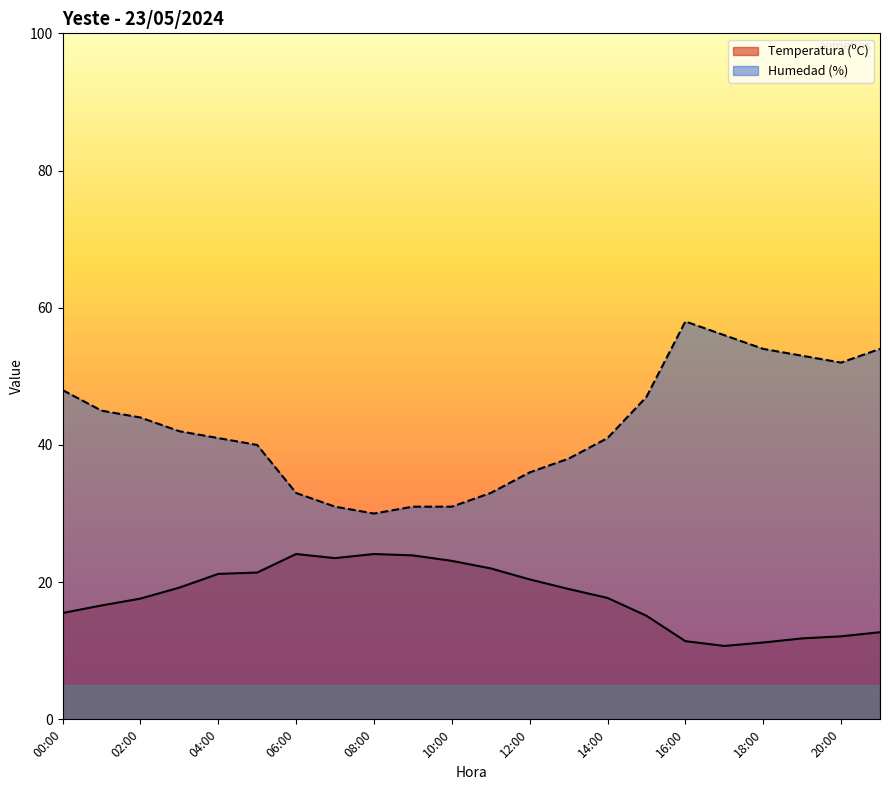

Is it true that Humedad (%) equals 67.8 at 05:00?

False